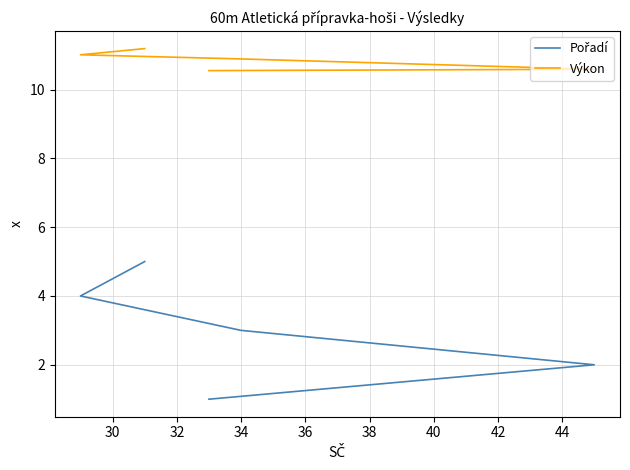

What is the value of the Pořadí point at the 1st from the left?

1.0